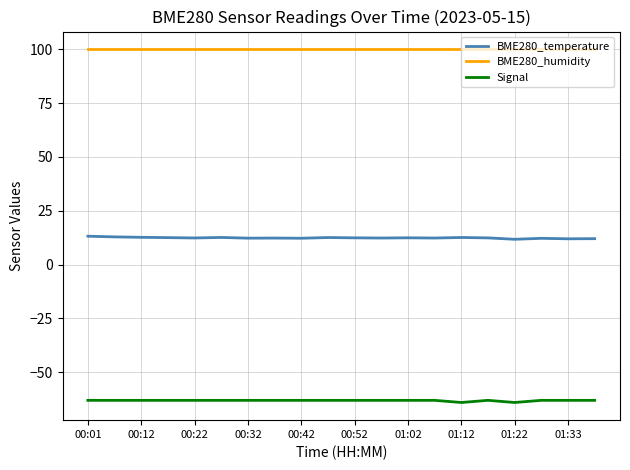

What are all the series names shown in the legend?

BME280_temperature, BME280_humidity, Signal